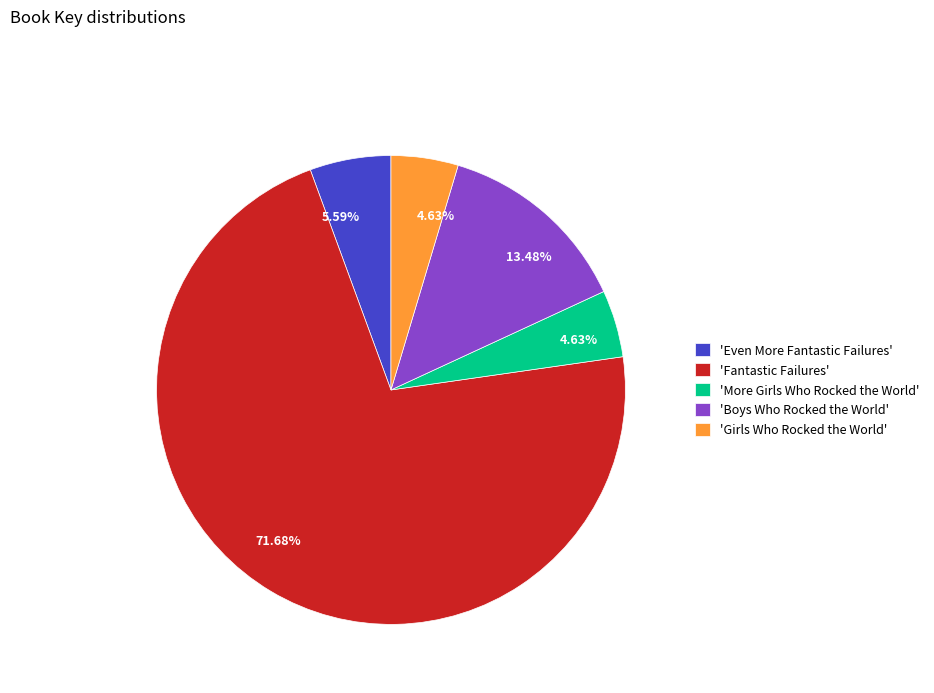

What is the ratio of the value at 'Even More Fantastic Failures' to the value at 'Boys Who Rocked the World'?

0.4